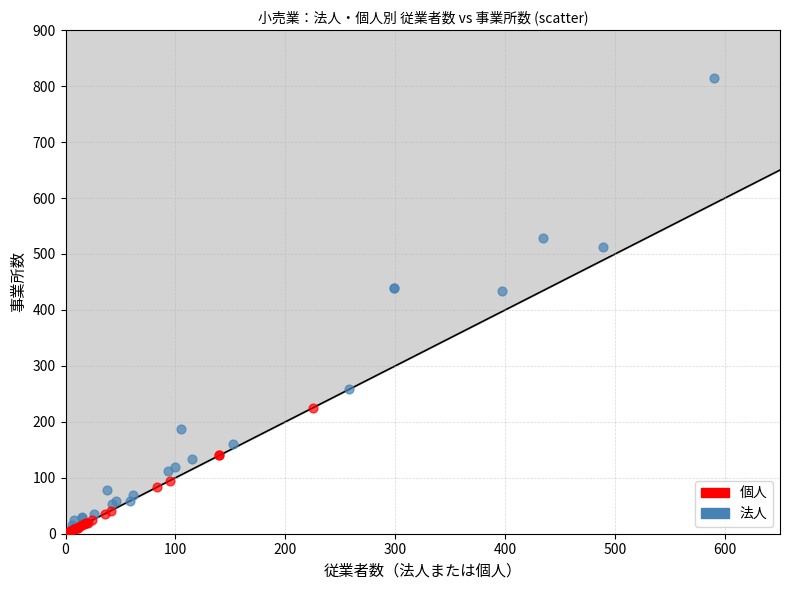

Which series has the largest Y range (max minus min)?

法人